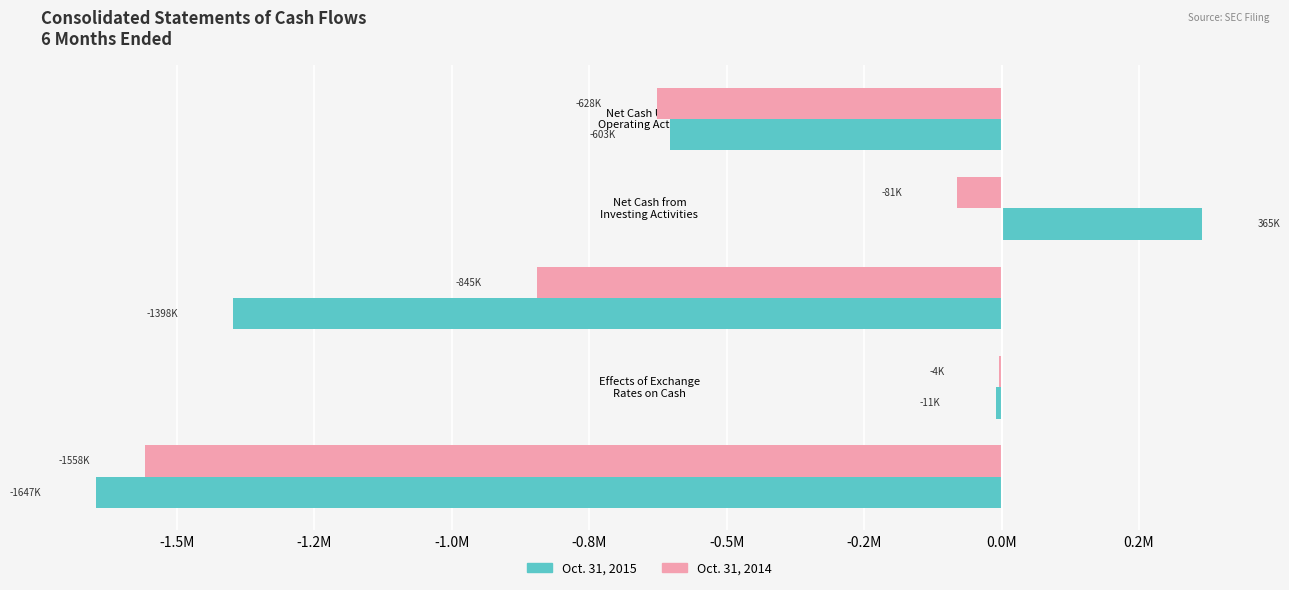

List the series in order of their overall mean, highest first.

Oct. 31, 2014, Oct. 31, 2015